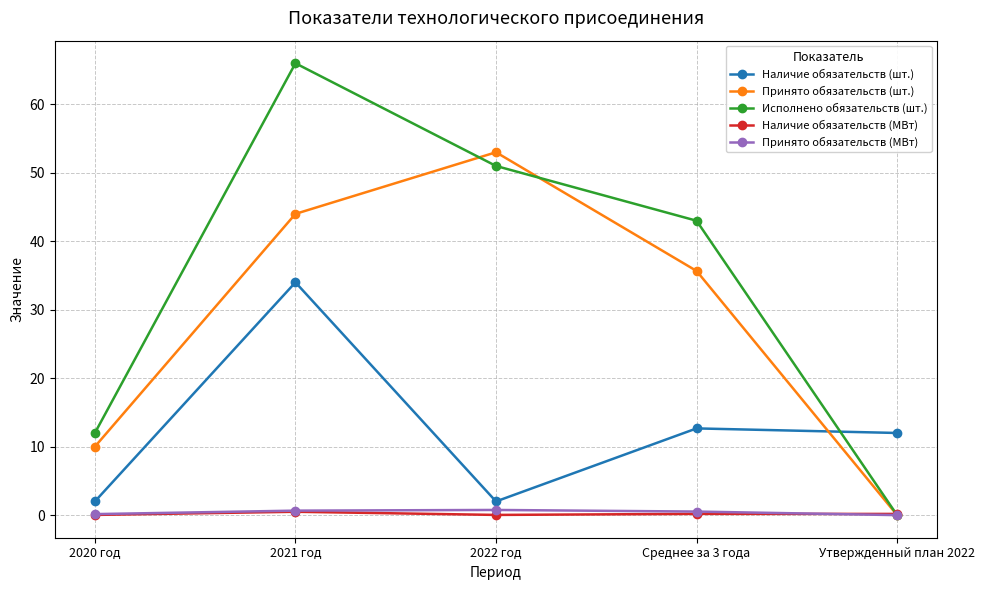

What is the approximate value of Наличие обязательств (шт.) at 2020 год?

2.0